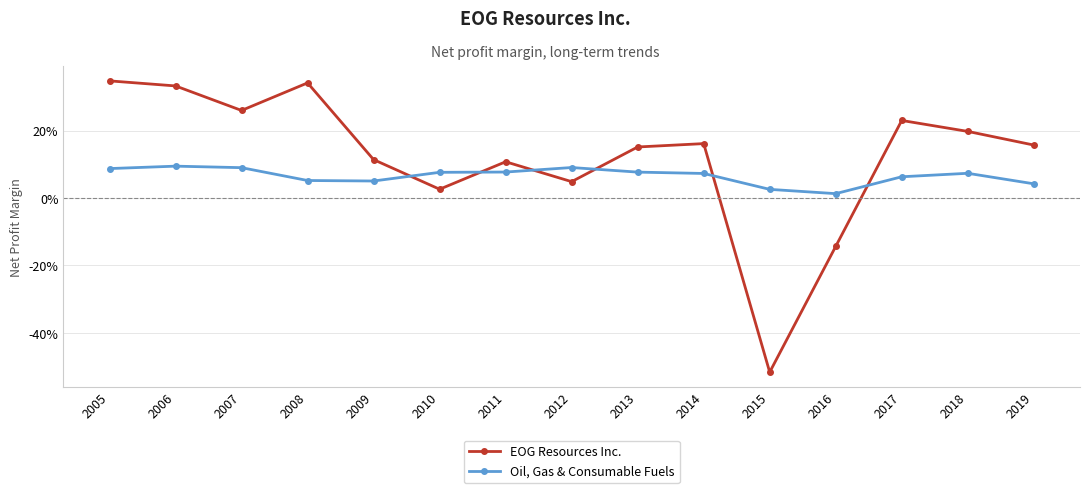

Does the chart have visible grid lines?

Yes